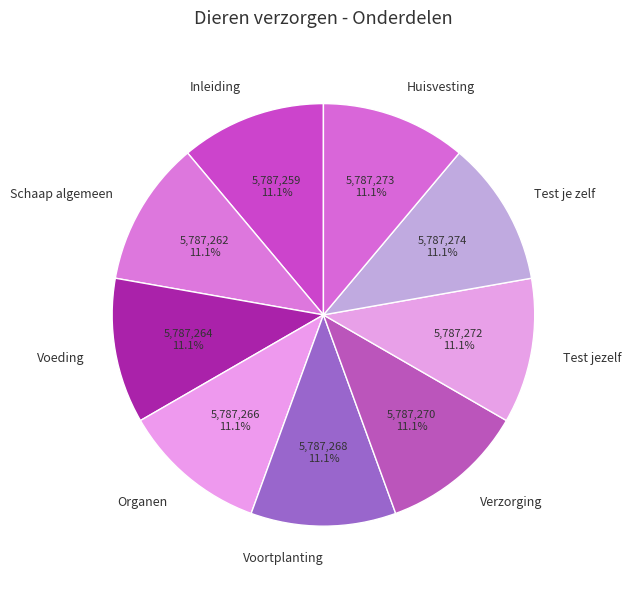

To the nearest percent, what portion does Test je zelf represent?

11%